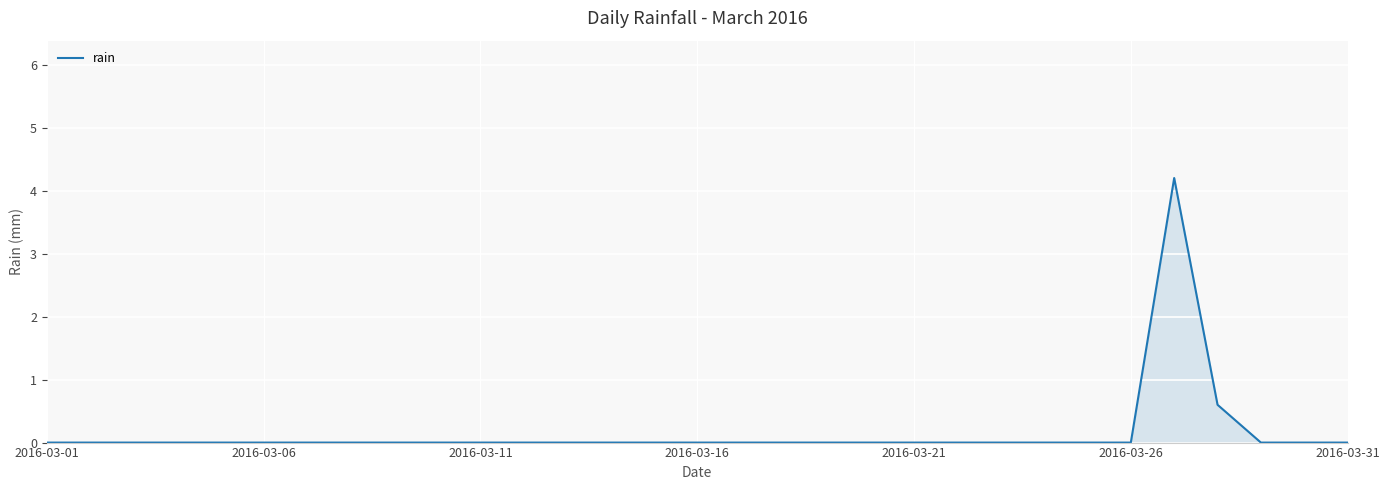

What is the difference between the maximum and minimum values?

4.2